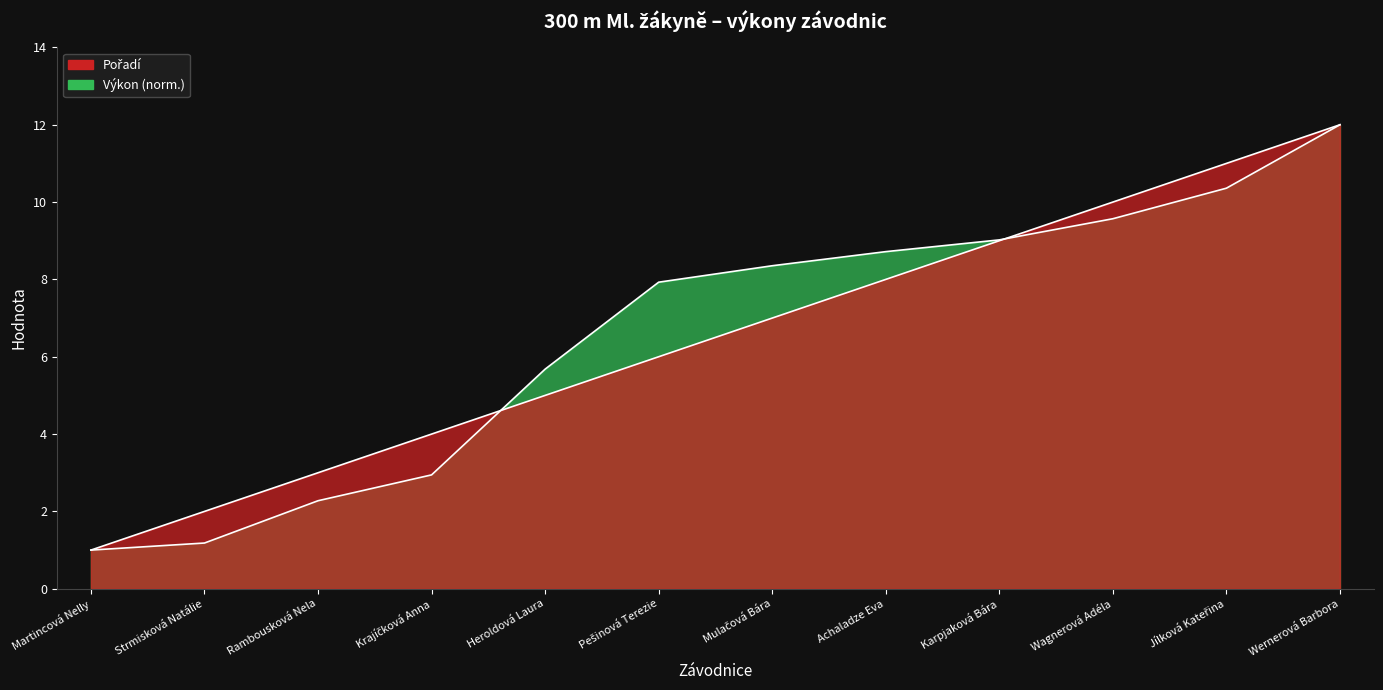

Which series ends up on top after the final intersection of Výkon and Pořadí?

Pořadí